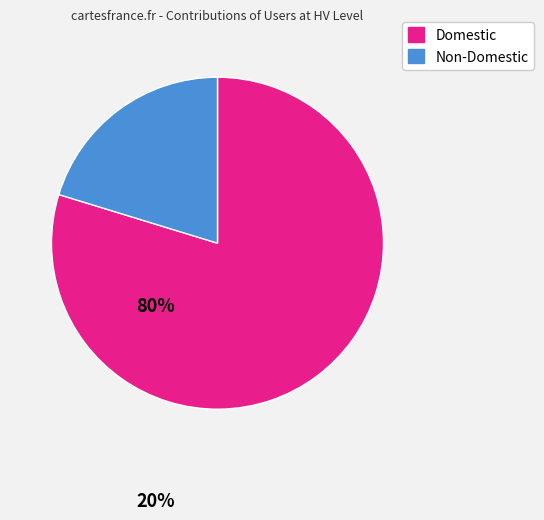

Is there a majority slice in this chart?

Yes